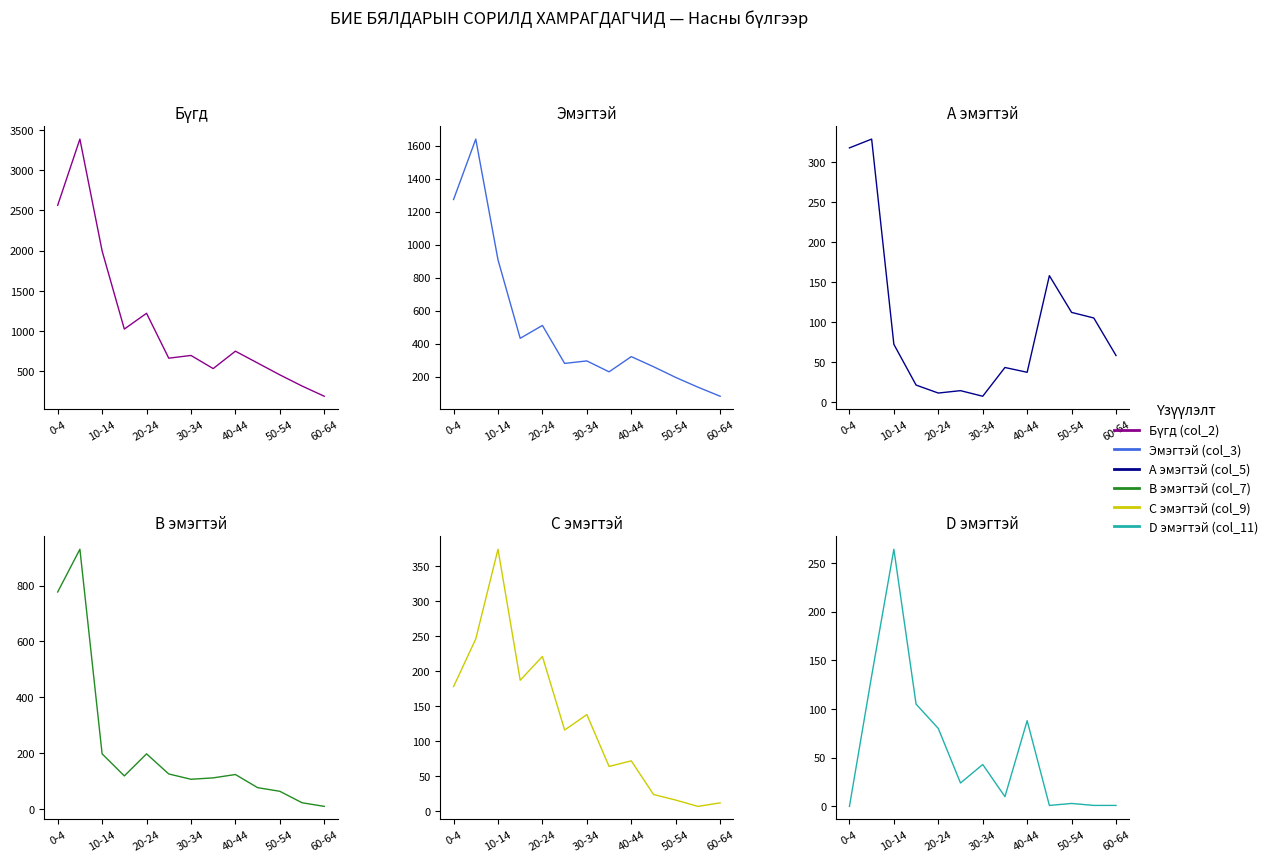

Does the chart display data point markers on the line(s)?

No